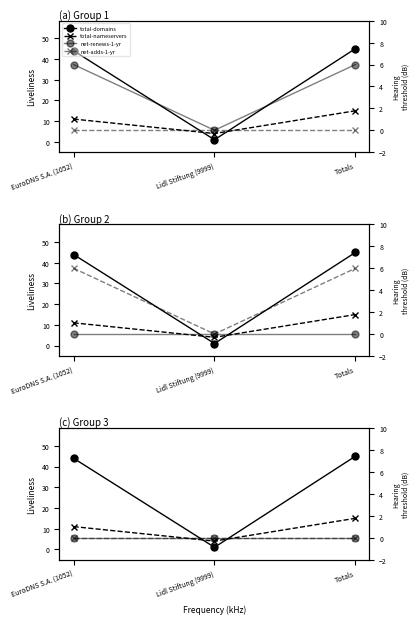

Count the net-renews-1-yr values in the range 0 to 6.

3